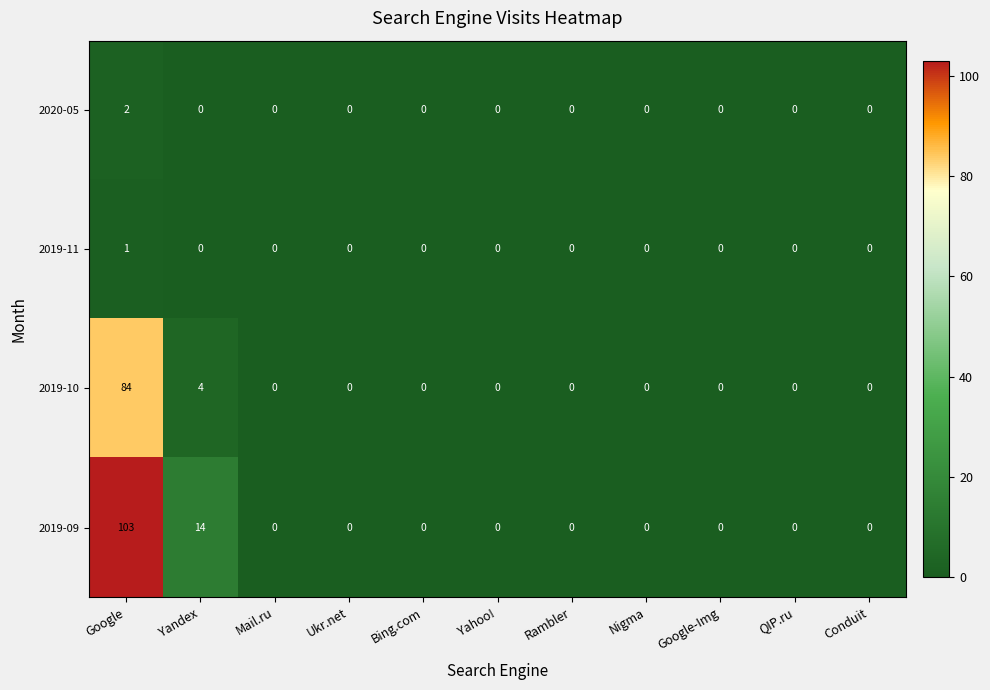

At which category is the sum across all series the highest?

Google